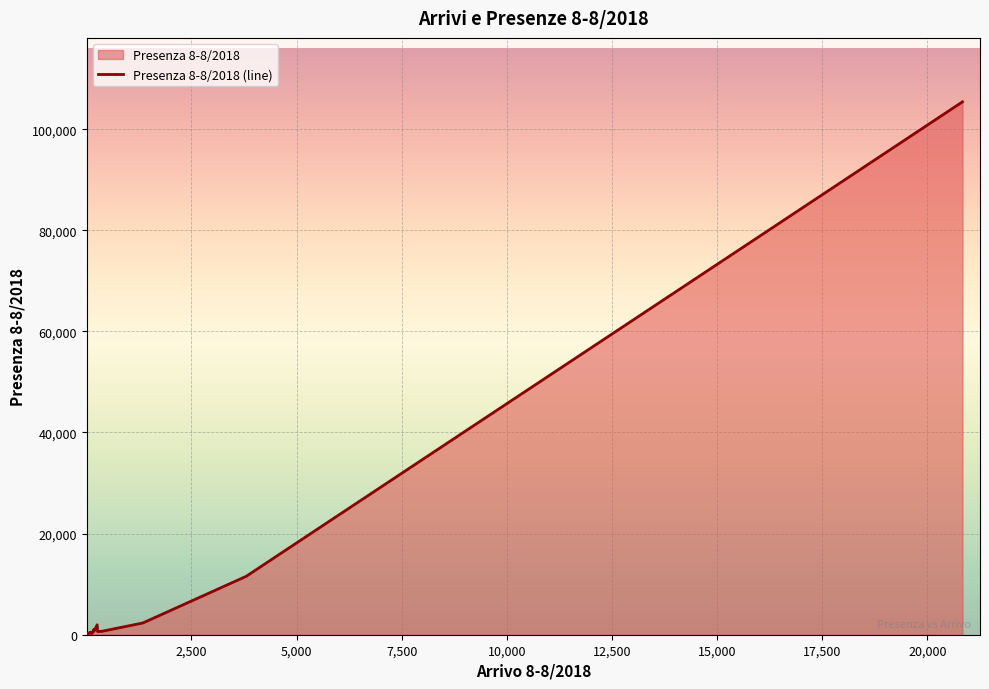

What is the difference between the maximum and second lowest values?

105345